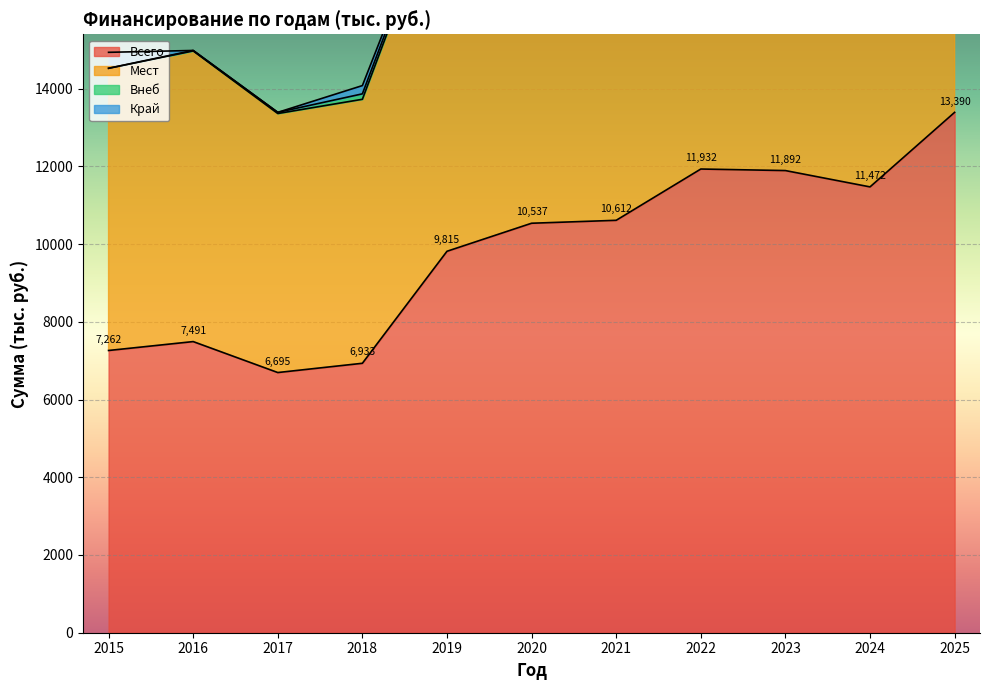

Between 2024 and 2015, which is larger?

2024